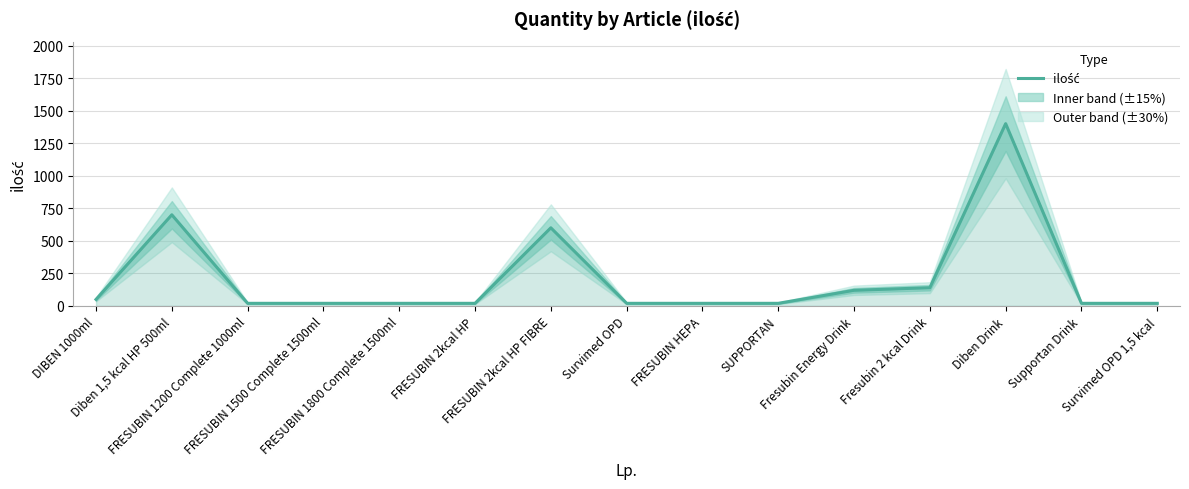

Reading right to left, extract all data points from this chart.

20	20	1400	140	120	20	20	20	600	20	20	20	20	700	50